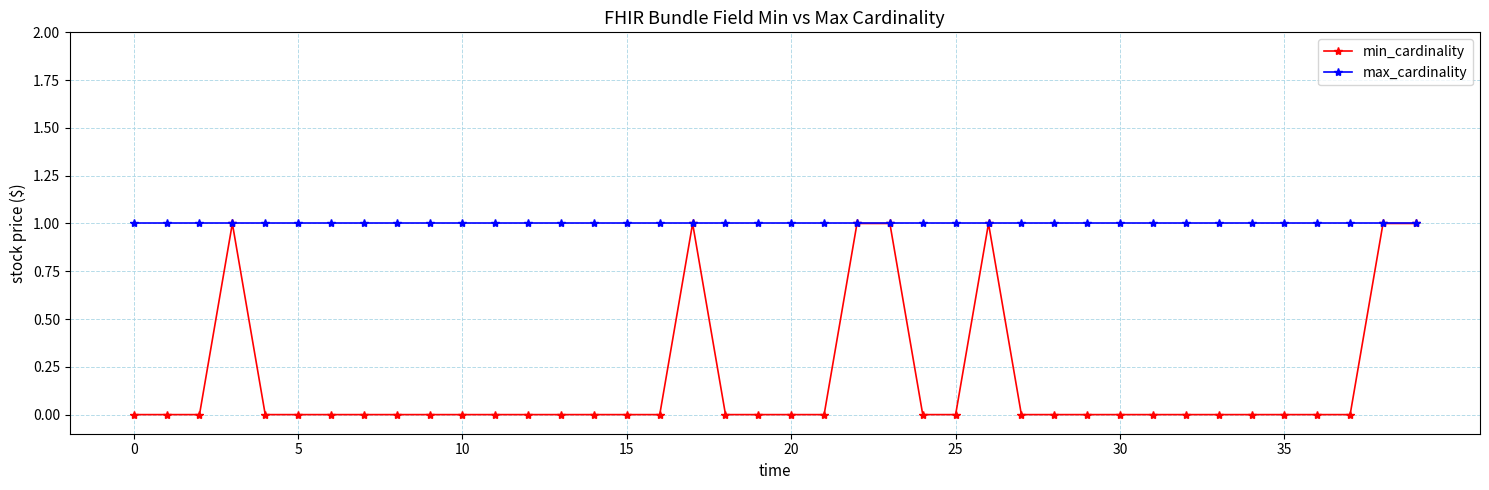

Which series has the largest total across all categories?

max_cardinality